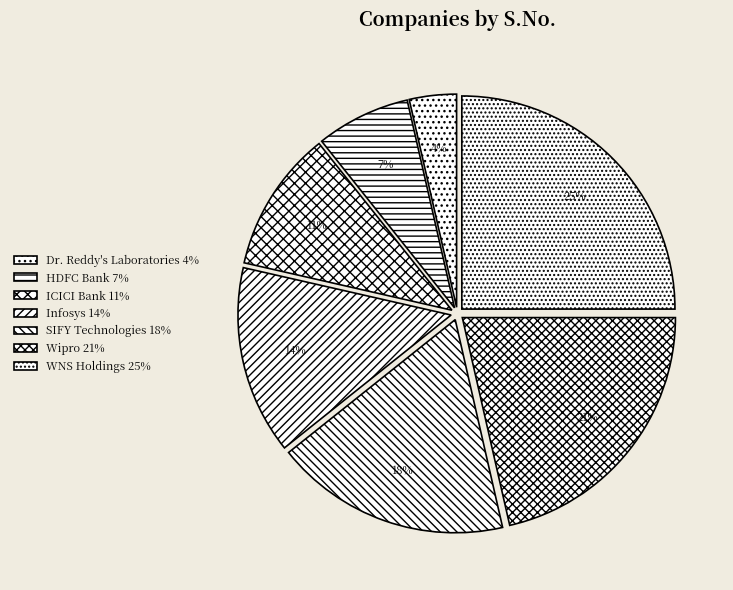

To the nearest percent, what is the combined percentage of HDFC Bank and Dr. Reddy's Laboratories?

11%